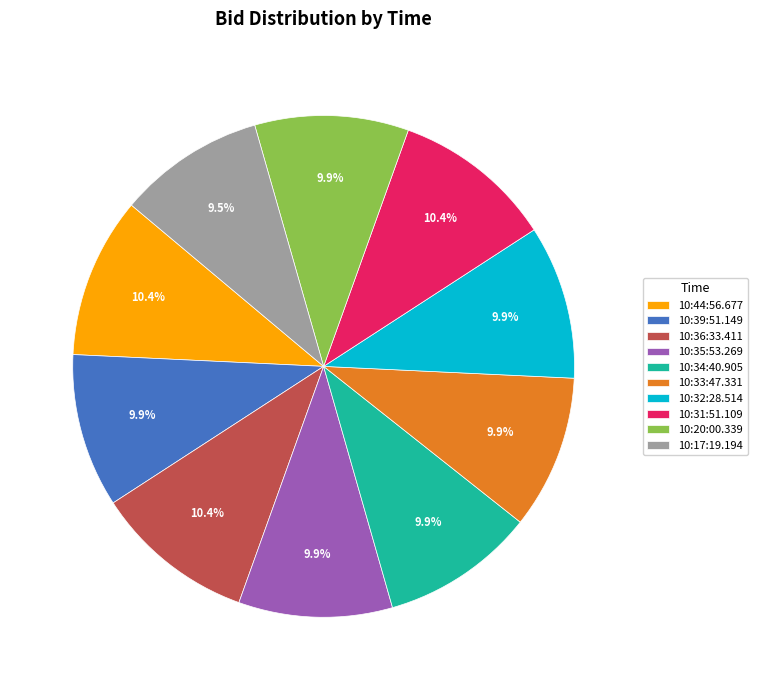

Does any single category account for the majority?

No